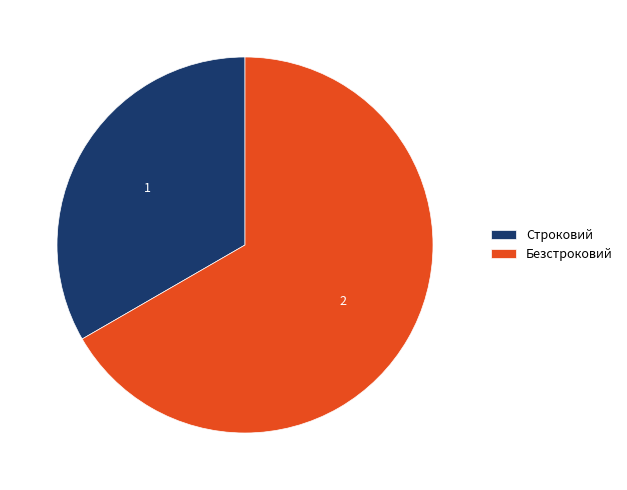

Do Безстроковий and Строковий together represent more than half of the pie?

Yes